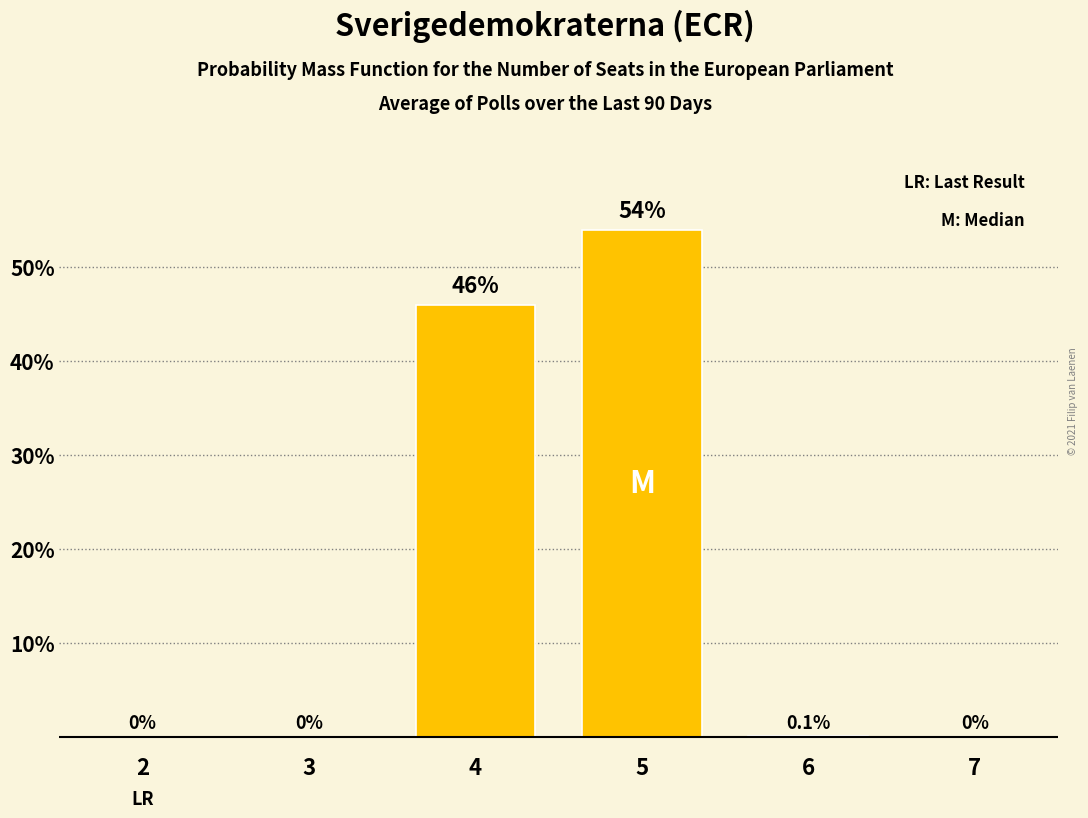

Are the bars horizontal?

No